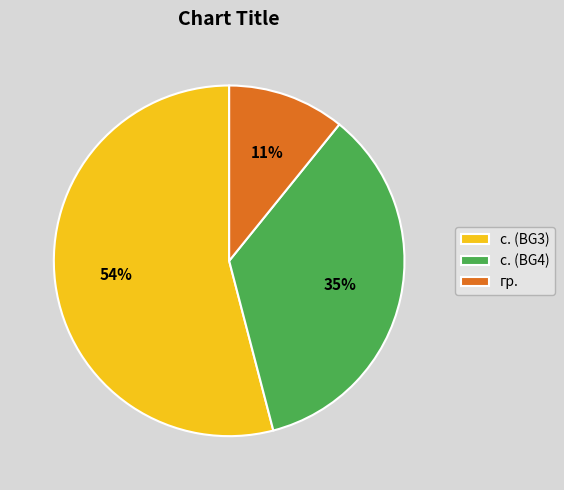

Rank the categories by value from highest to lowest.

с. (BG3), с. (BG4), гр.